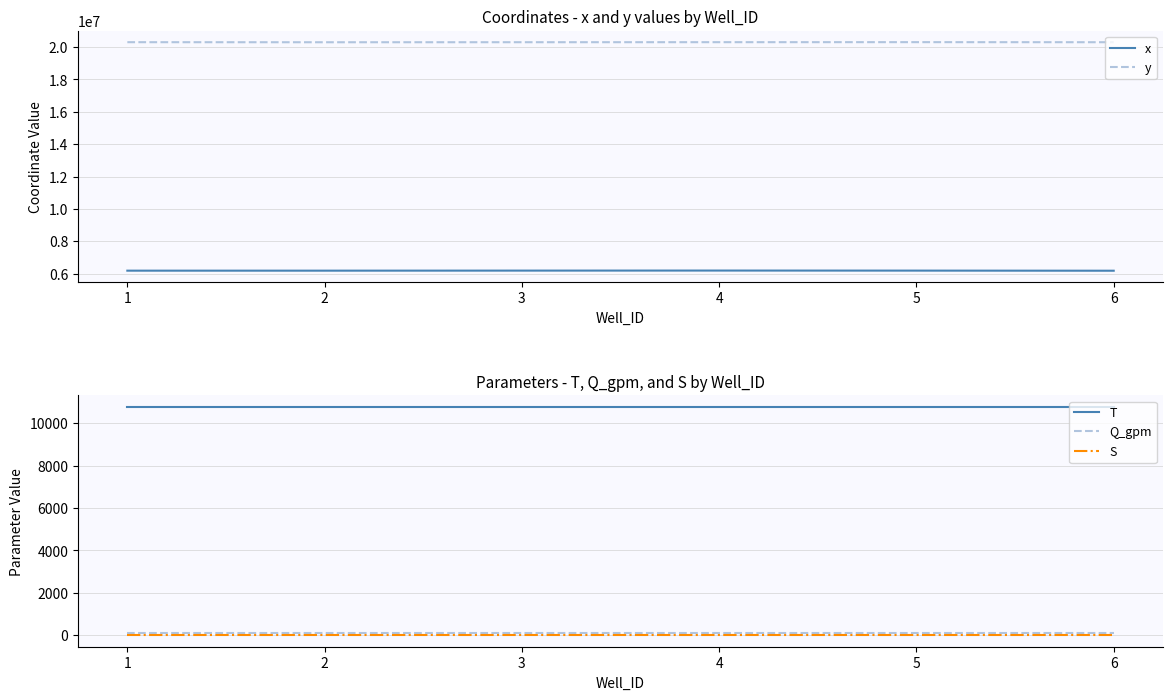

At which label does y first exceed 20300310?

1